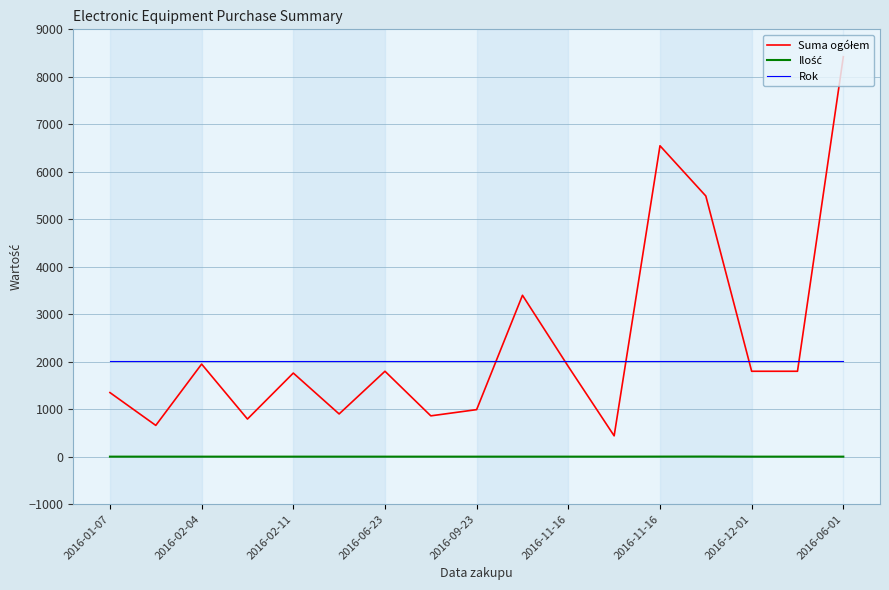

What is the lowest value of the Rok series?

2016